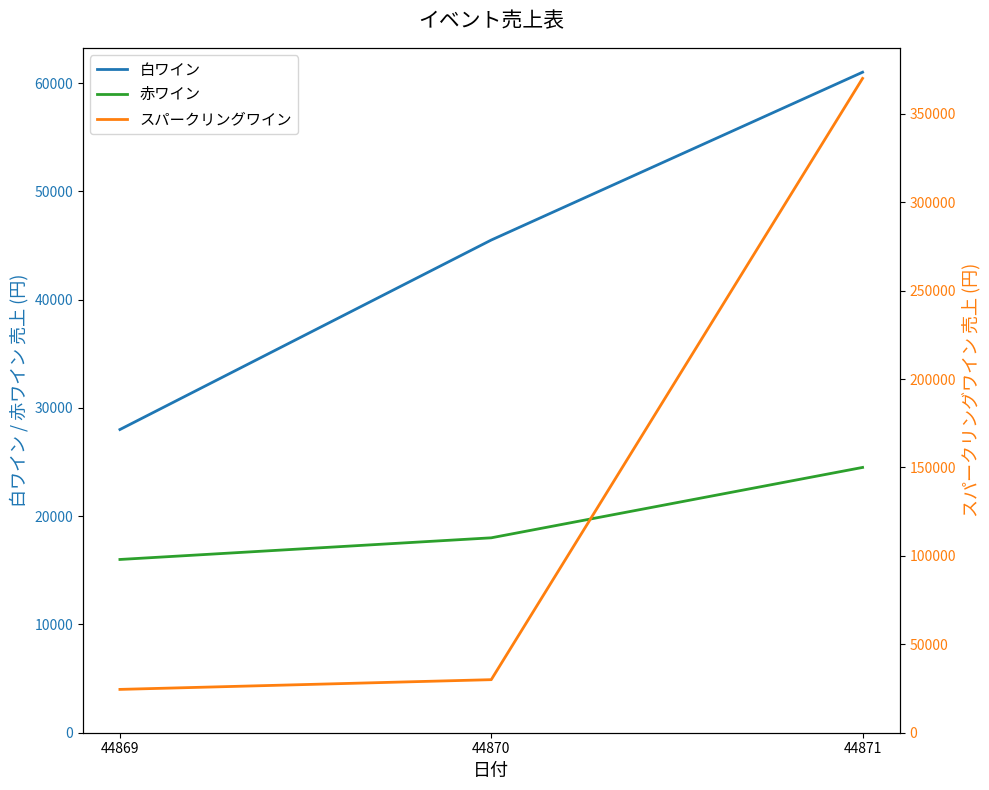

At which label is スパークリングワイン closest to 197250?

44870